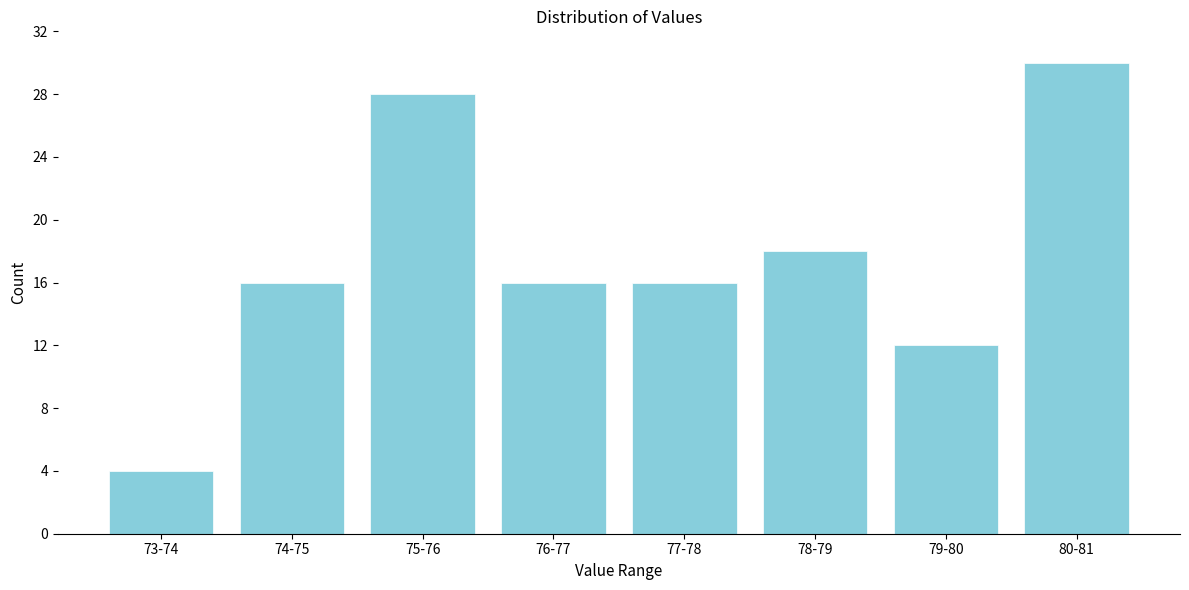

Reading right to left, extract all data points from this chart.

30	12	18	16	16	28	16	4